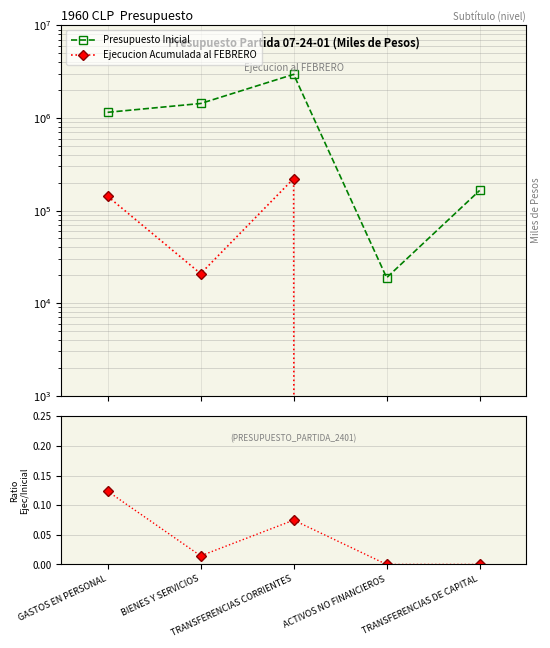

What is the difference between the highest and lowest values at BIENES Y SERVICIOS?

1434121.0